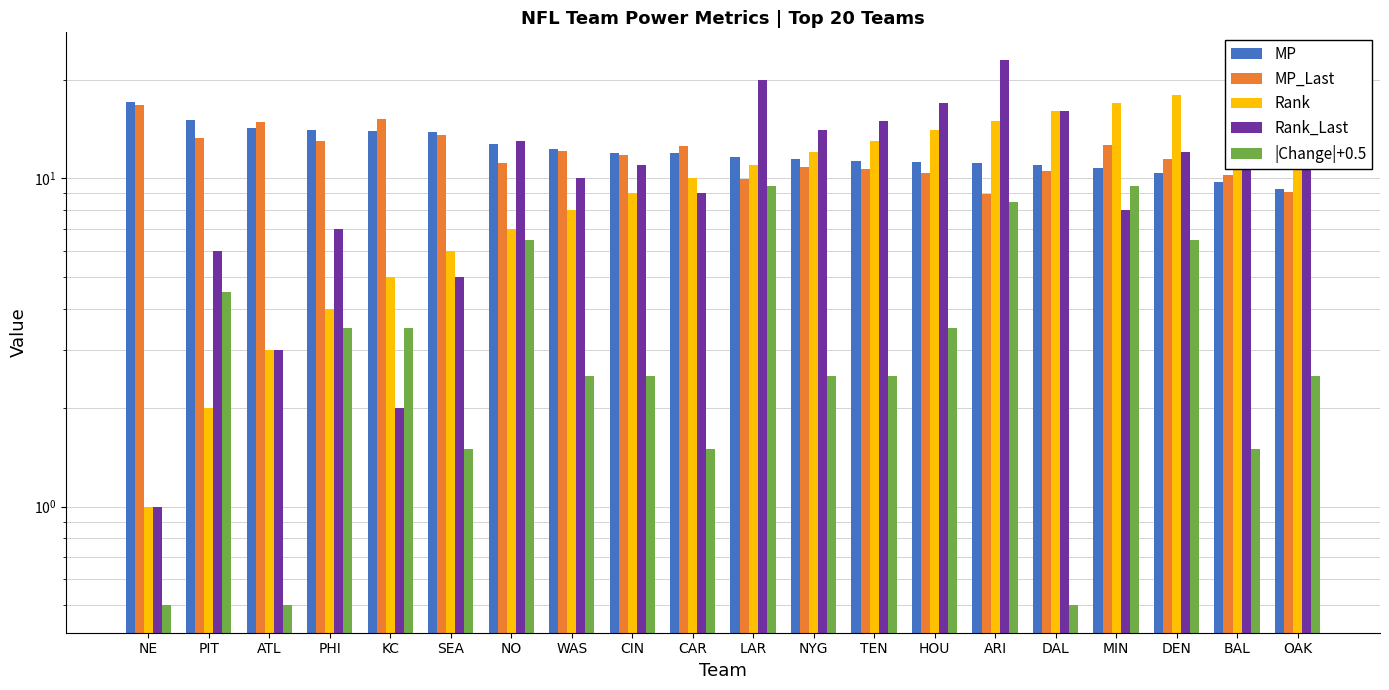

At which category is the sum across all series the highest?

ARI